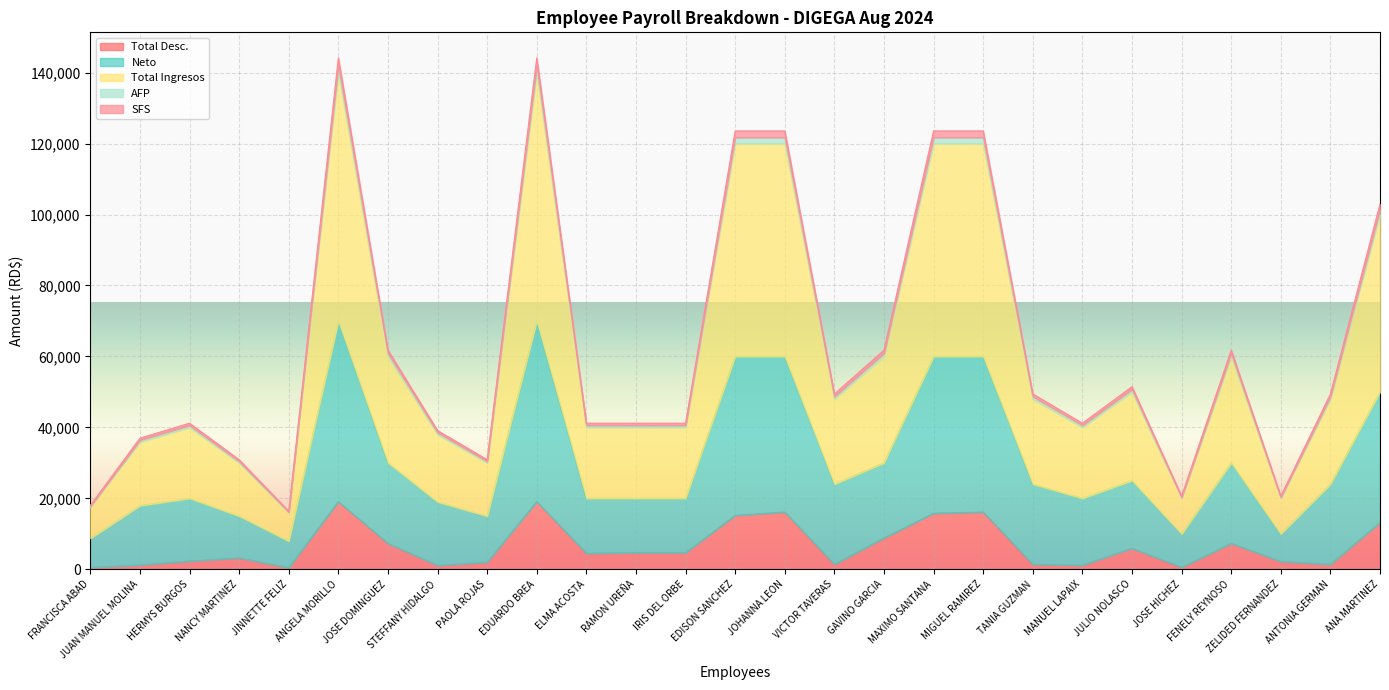

At which label does AFP reach its peak?

ANGELA MORILLO